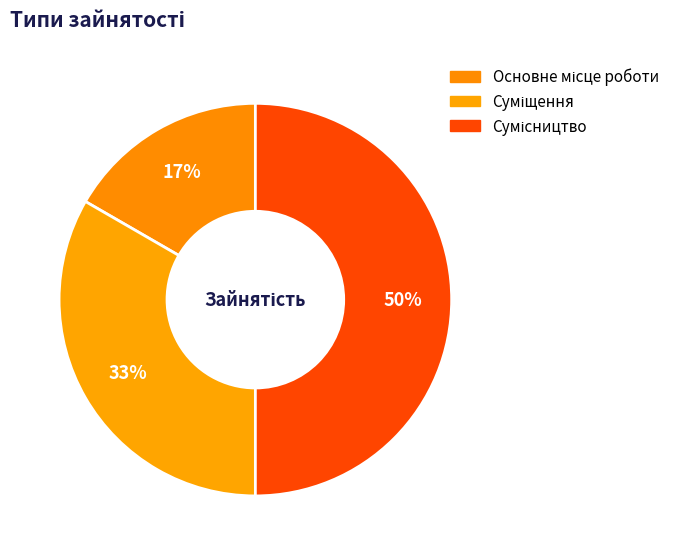

Count the number of slices in the pie.

3